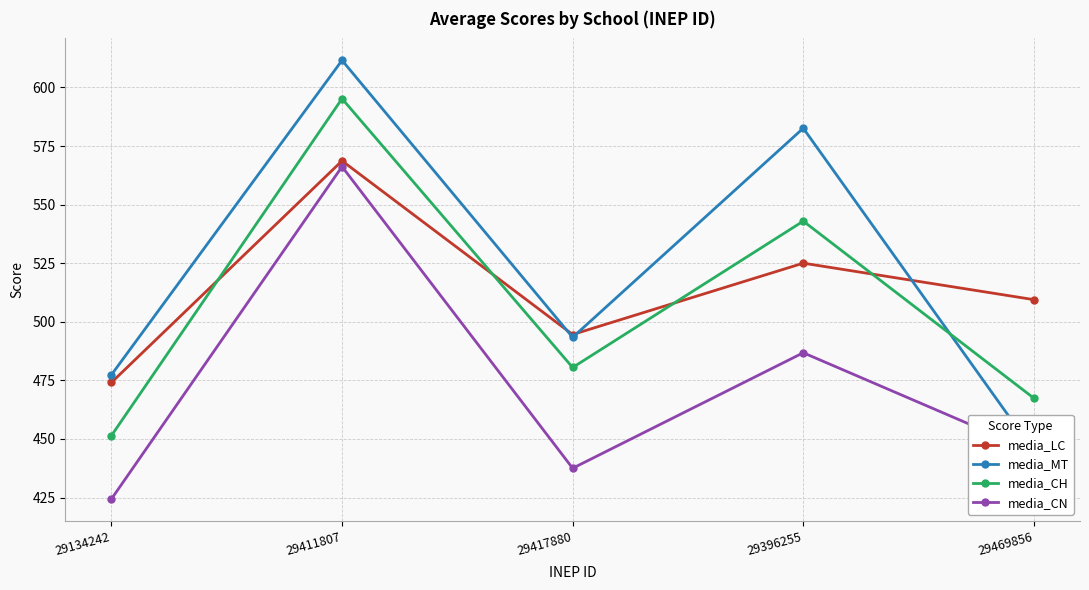

How many times do media_CH and media_MT cross each other?

1